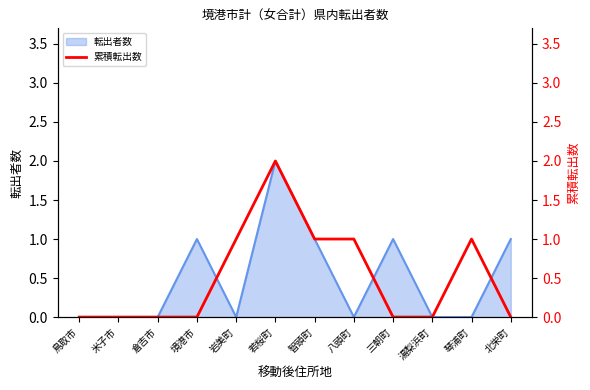

What is the label of the 3rd point from the left?

倉吉市